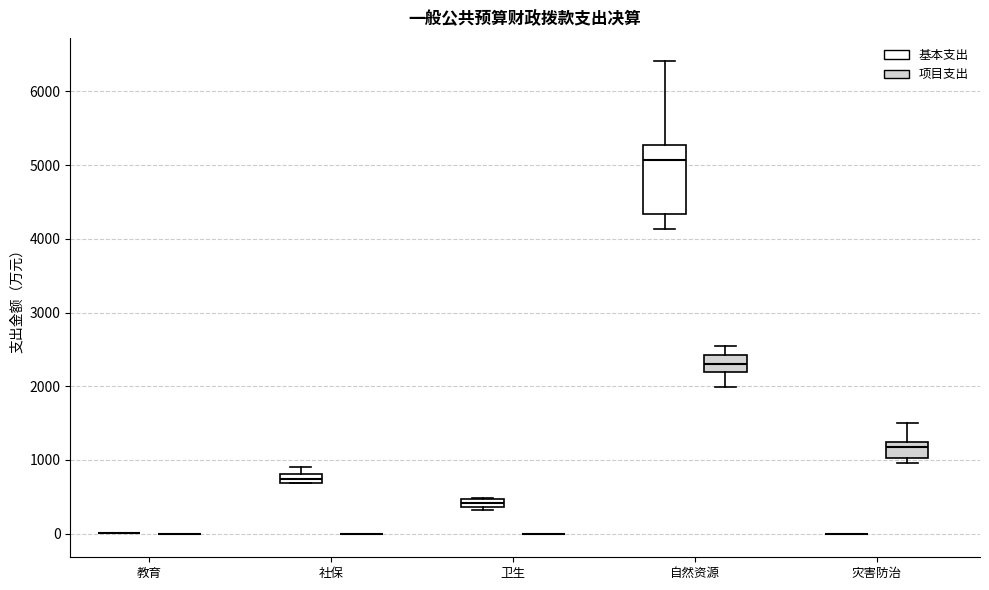

Which box is the tallest, from its lower edge to its upper edge?

自然资源 (基本支出)